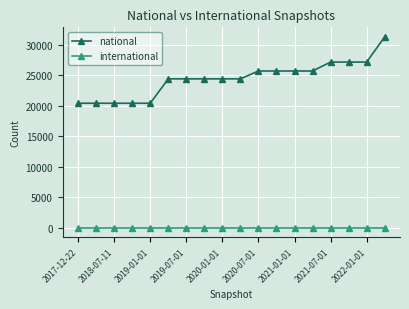

What are all the series names shown in the legend?

national, international